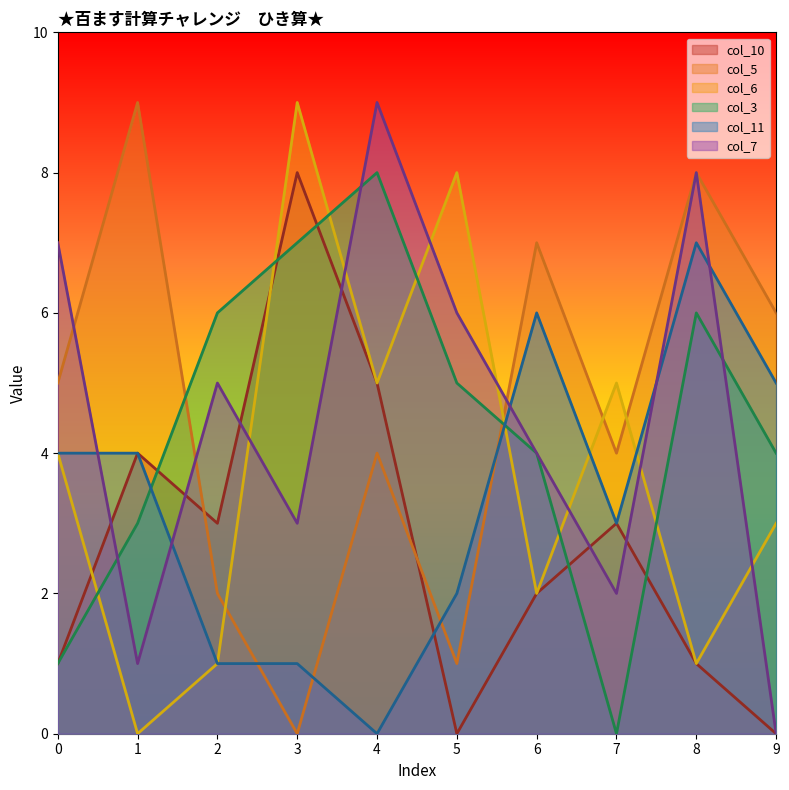

At which label does col_5 first exceed 5?

1